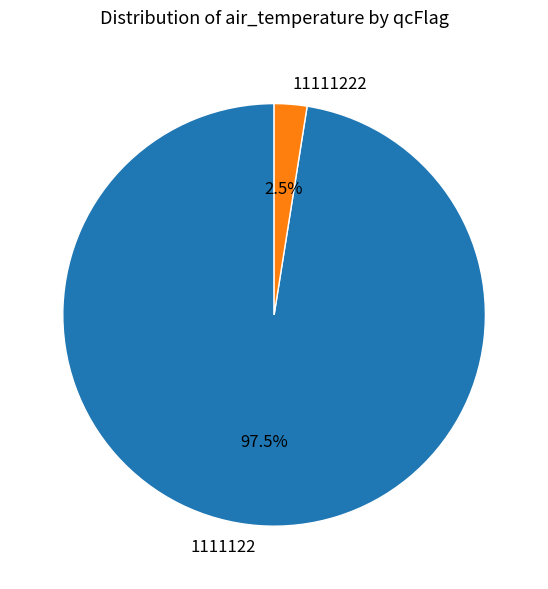

Rank the categories by value from lowest to highest.

11111222, 1111122